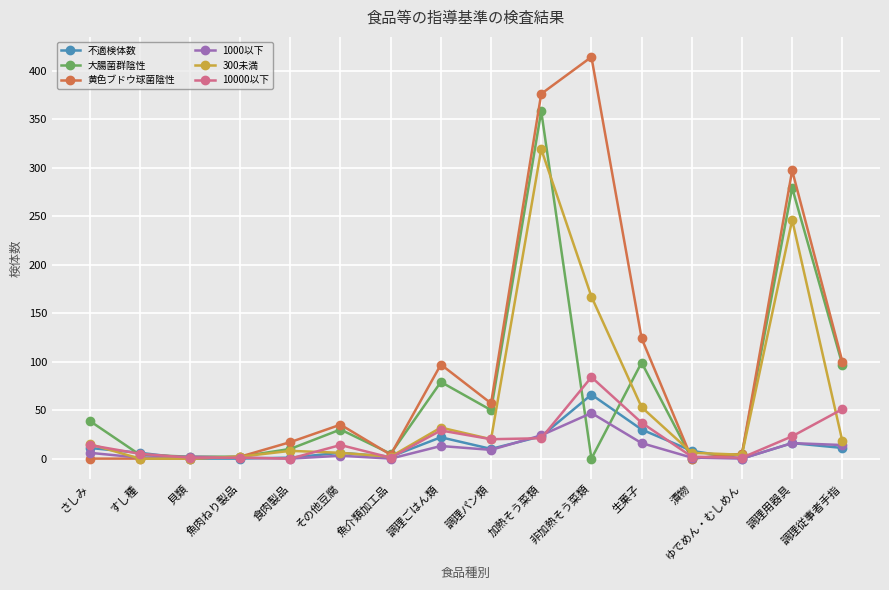

What is the maximum value shown in the chart?

414